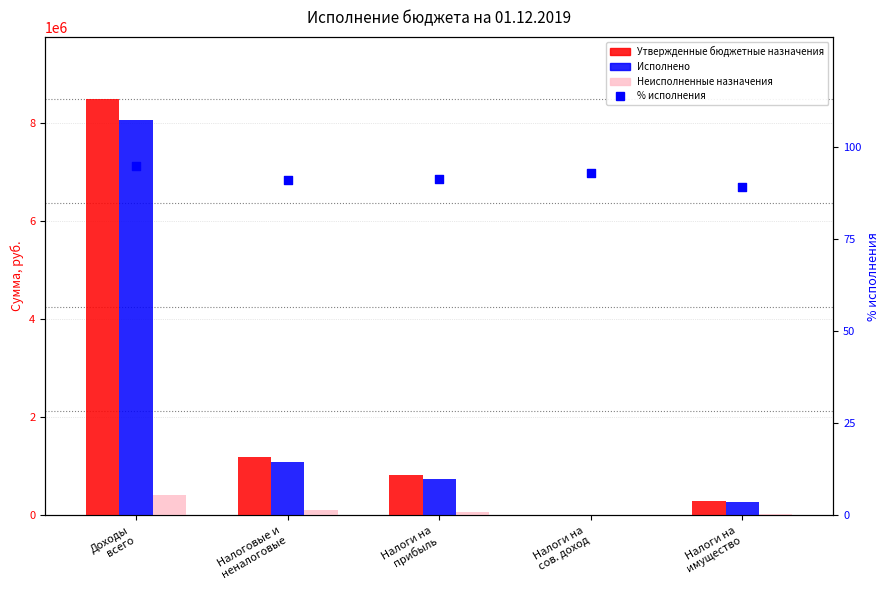

What is the total value across all series at Налоги на
сов. доход?

23093.0